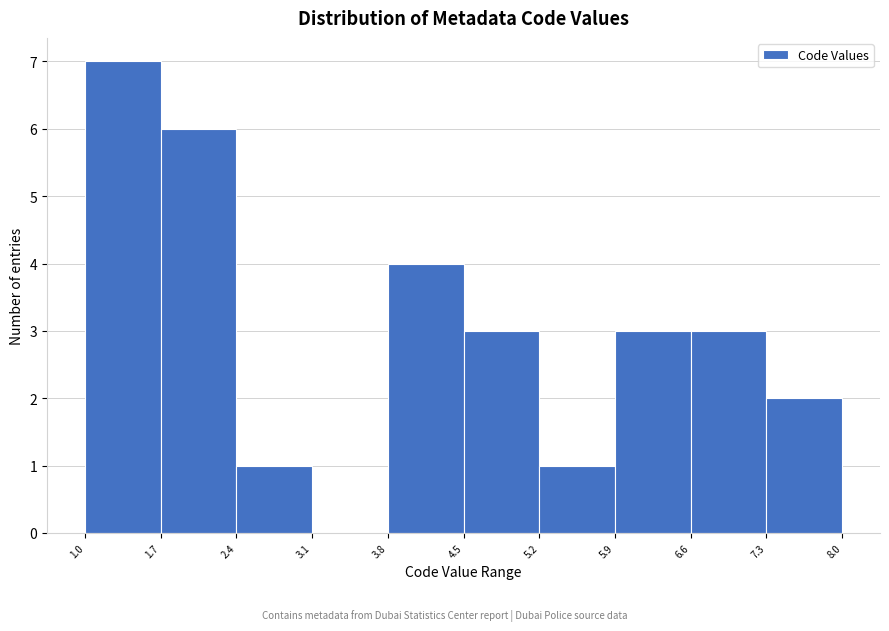

Over which range of the x-axis is the bar tallest?

1.0 to 1.7